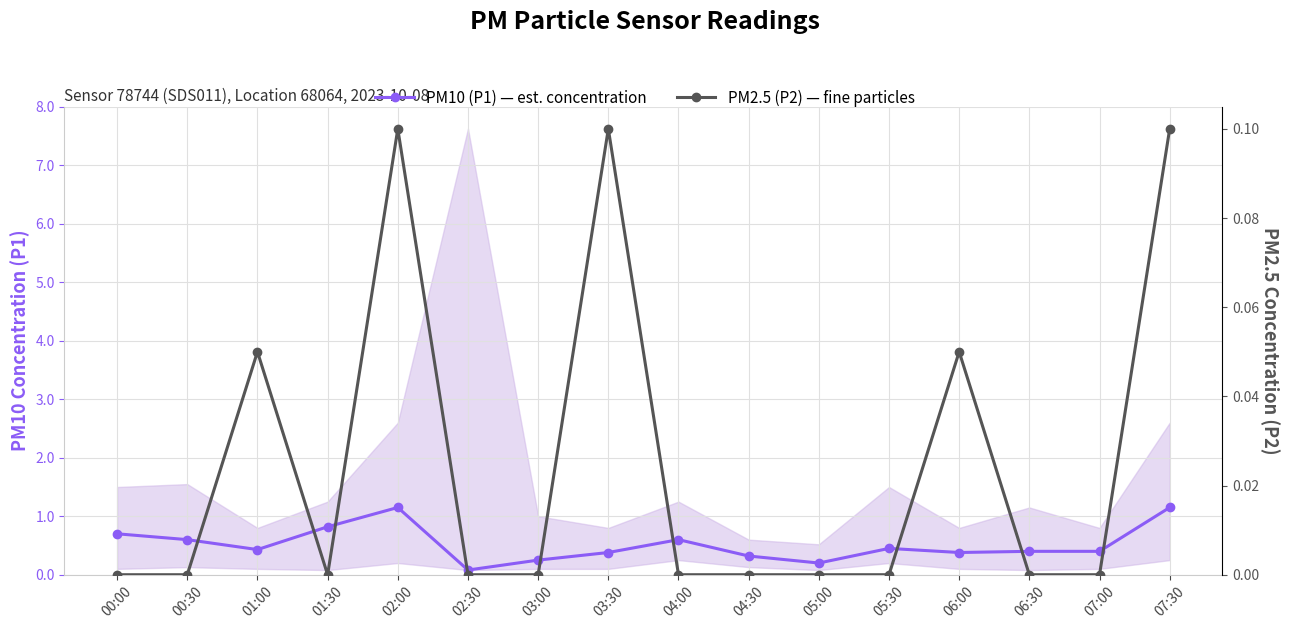

How many interior local peaks does the PM10 (P1) — est. concentration series have?

3